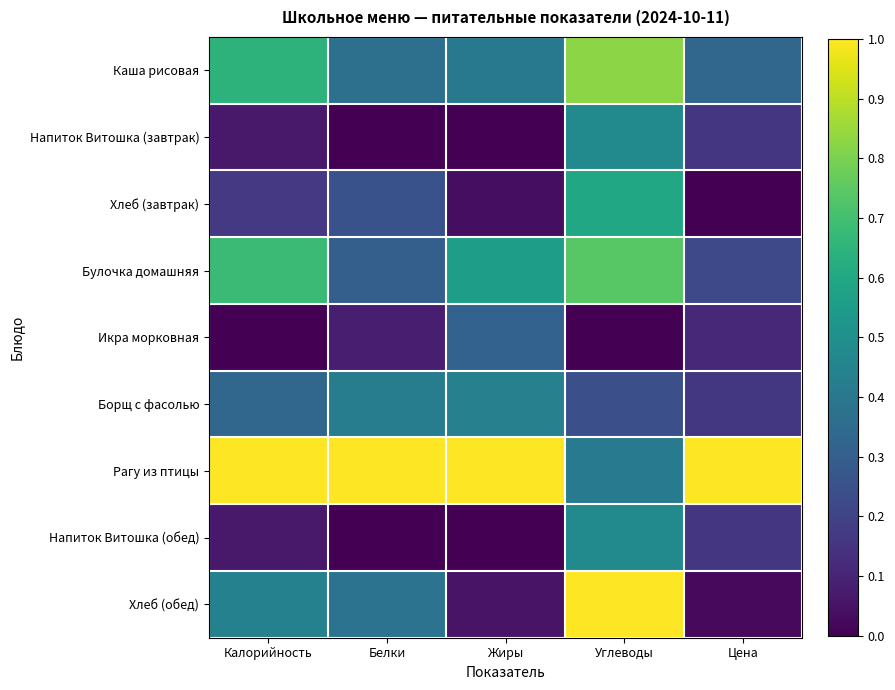

Reading right to left, transcribe all the data shown in this chart.

Каша рисовая: Цена=0.3	Углеводы=0.8	Жиры=0.4	Белки=0.4	Калорийность=0.6
Напиток Витошка (завтрак): Цена=0.2	Углеводы=0.5	Жиры=0.0	Белки=0.0	Калорийность=0.1
Хлеб (завтрак): Цена=0.0	Углеводы=0.6	Жиры=0.0	Белки=0.3	Калорийность=0.2
Булочка домашняя: Цена=0.2	Углеводы=0.7	Жиры=0.6	Белки=0.3	Калорийность=0.7
Икра морковная: Цена=0.1	Углеводы=0.0	Жиры=0.3	Белки=0.1	Калорийность=0.0
Борщ с фасолью: Цена=0.2	Углеводы=0.2	Жиры=0.4	Белки=0.4	Калорийность=0.3
Рагу из птицы: Цена=1.0	Углеводы=0.4	Жиры=1.0	Белки=1.0	Калорийность=1.0
Напиток Витошка (обед): Цена=0.2	Углеводы=0.5	Жиры=0.0	Белки=0.0	Калорийность=0.1
Хлеб (обед): Цена=0.0	Углеводы=1.0	Жиры=0.1	Белки=0.4	Калорийность=0.4